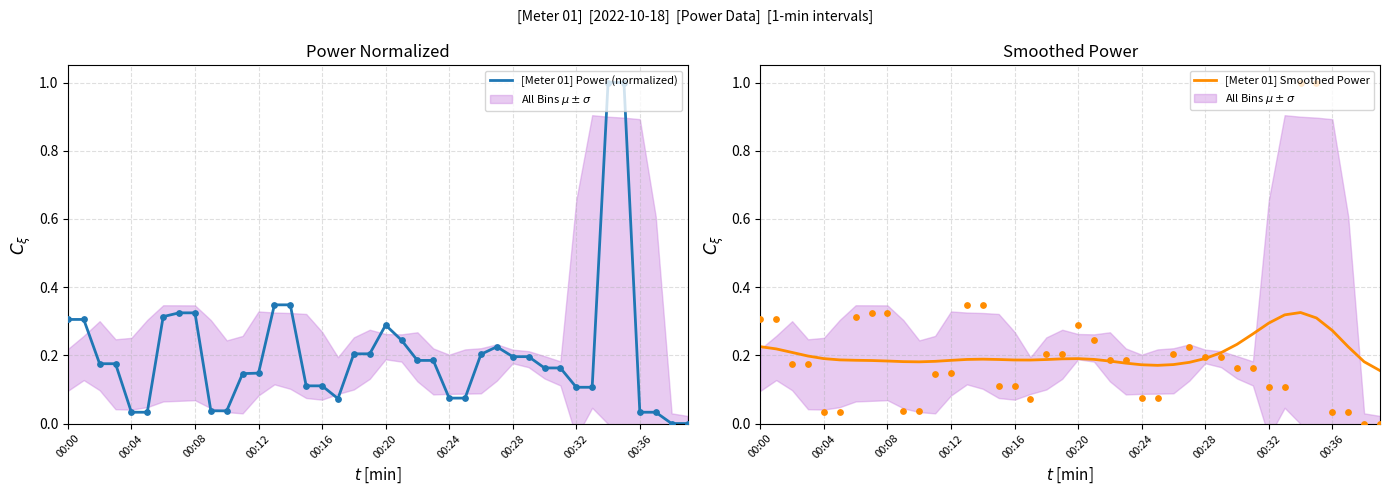

Which series reaches the minimum Y coordinate?

[Meter 01] Power (normalized)